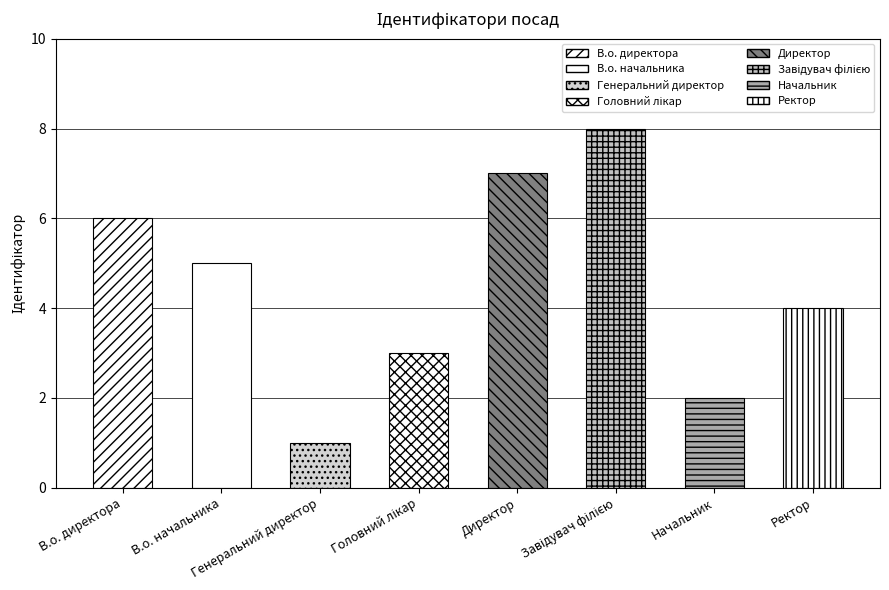

What is the sum of the values at Ректор and Директор?

11